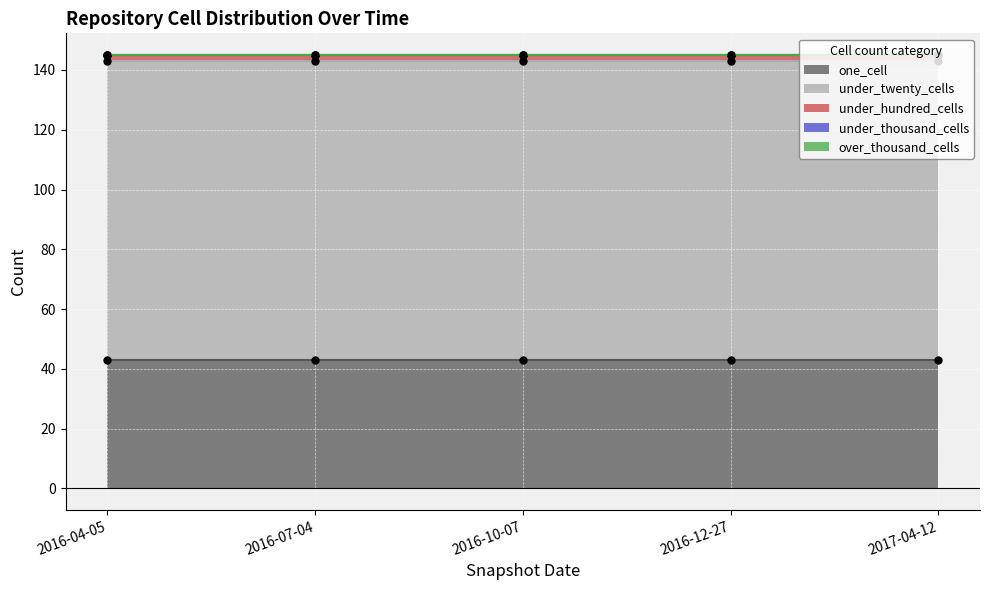

At which label does under_twenty_cells reach its minimum?

2016-04-05